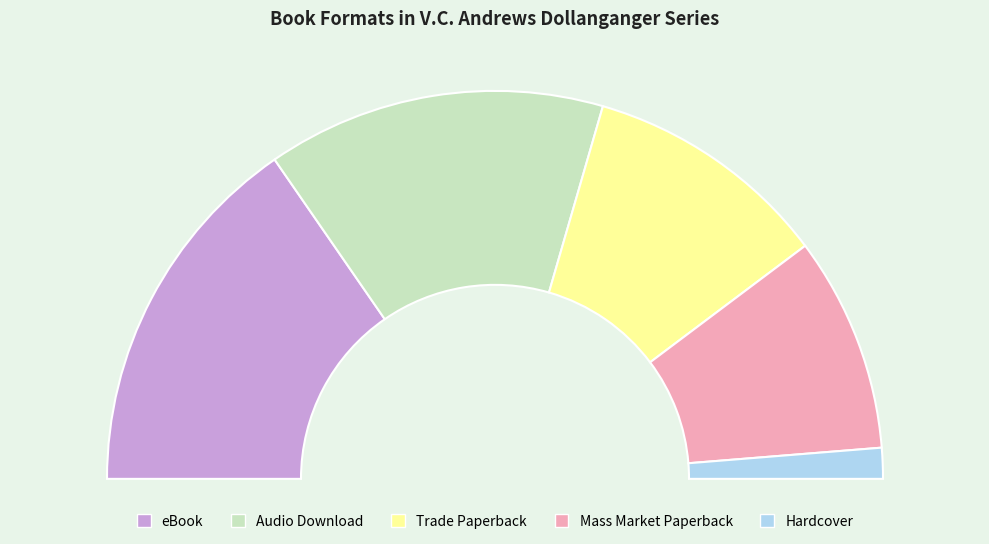

Is it true that Mass Market Paperback is 18% of the pie?

True